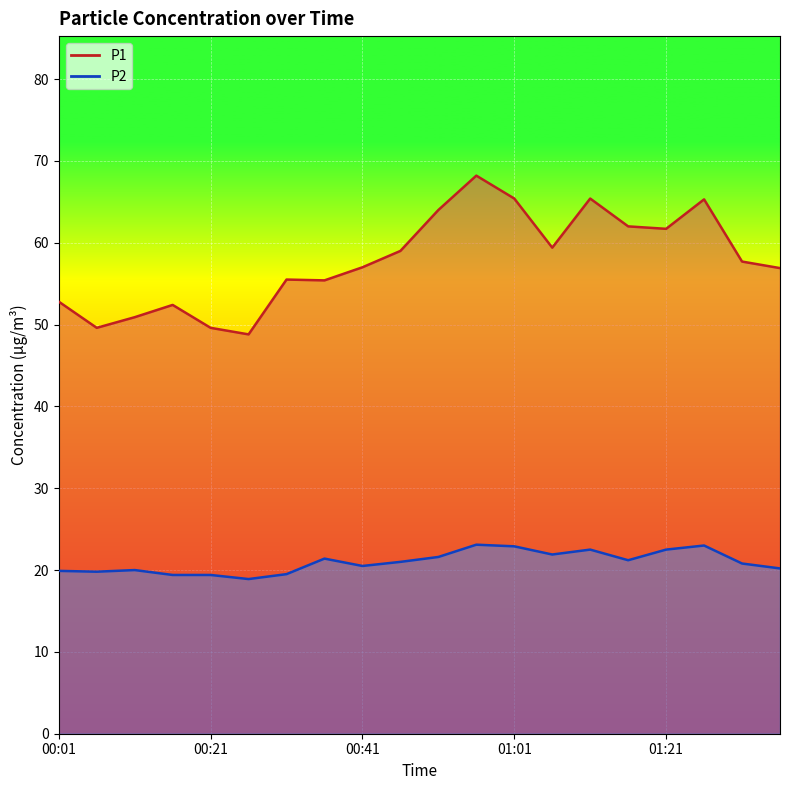

Is it true that P1 equals 103.6 at 01:06?

False